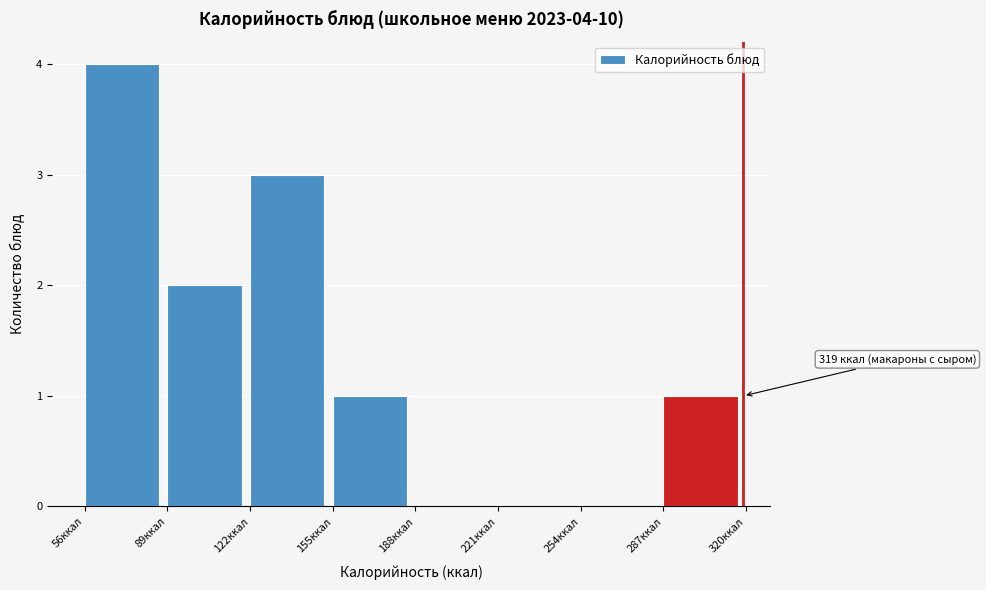

Which range on the x-axis has the tallest bar?

56 to 89